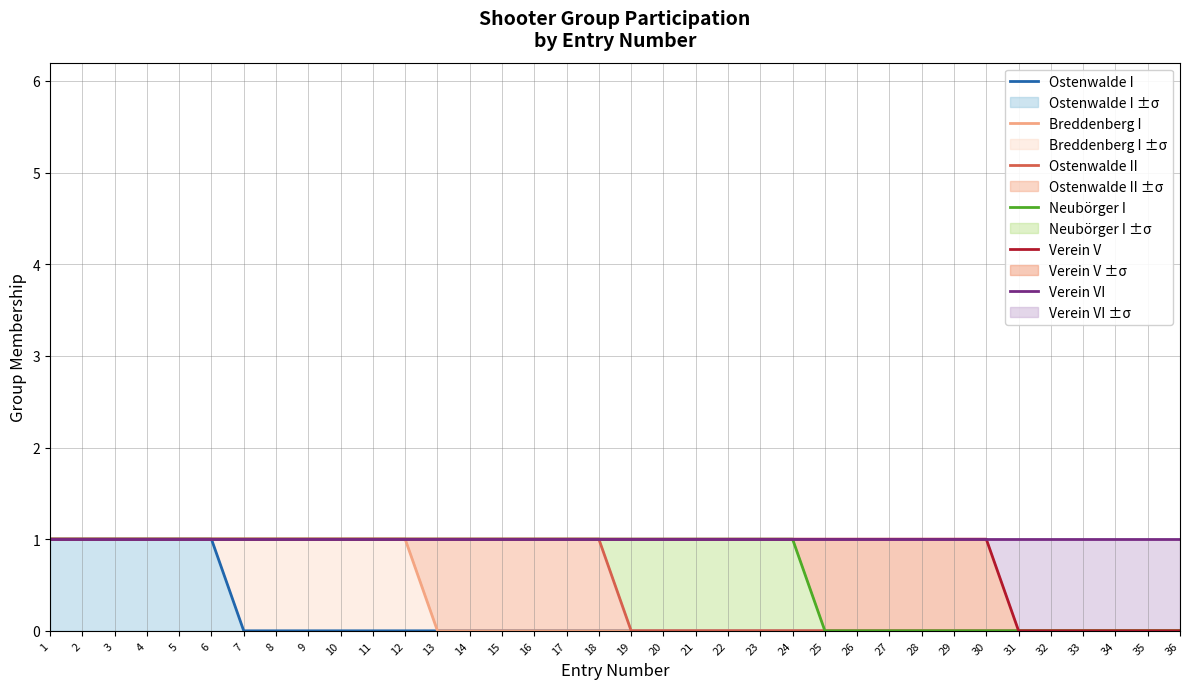

The Verein V series shows 0 at 32. True or false?

True